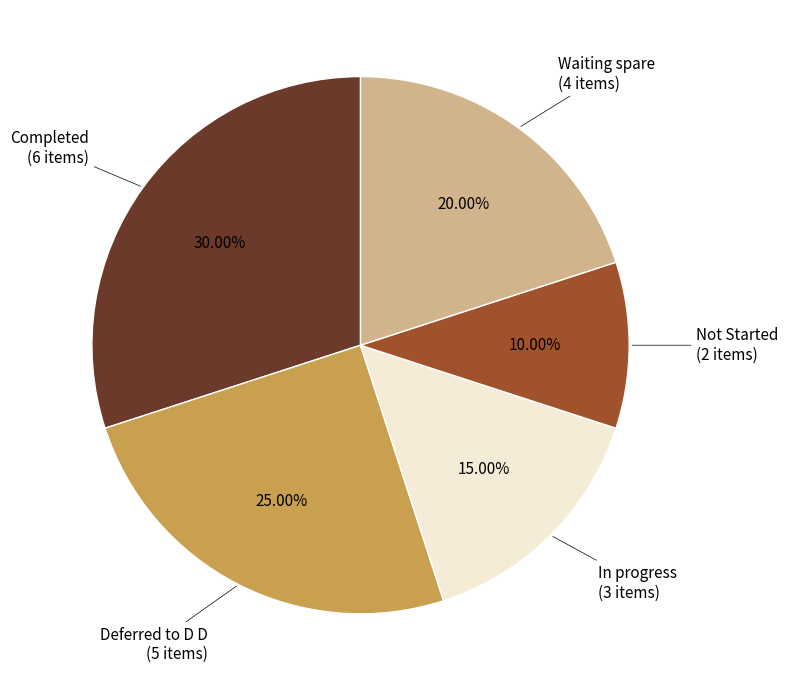

Is there a majority slice in this chart?

No